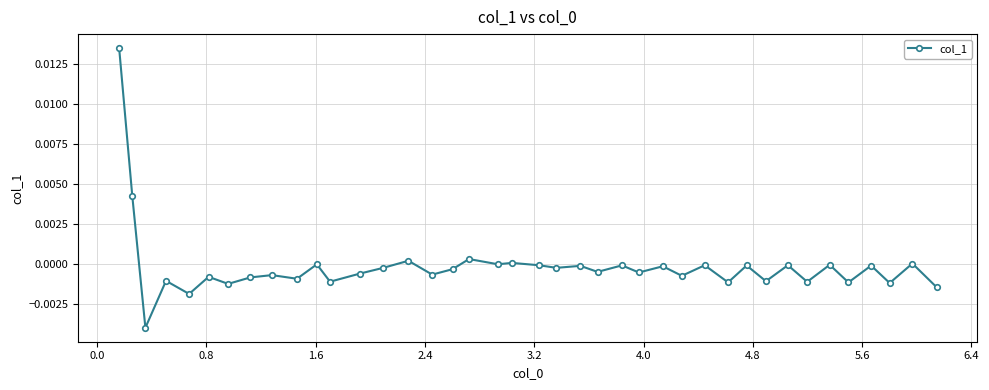

Does the chart have visible grid lines?

Yes